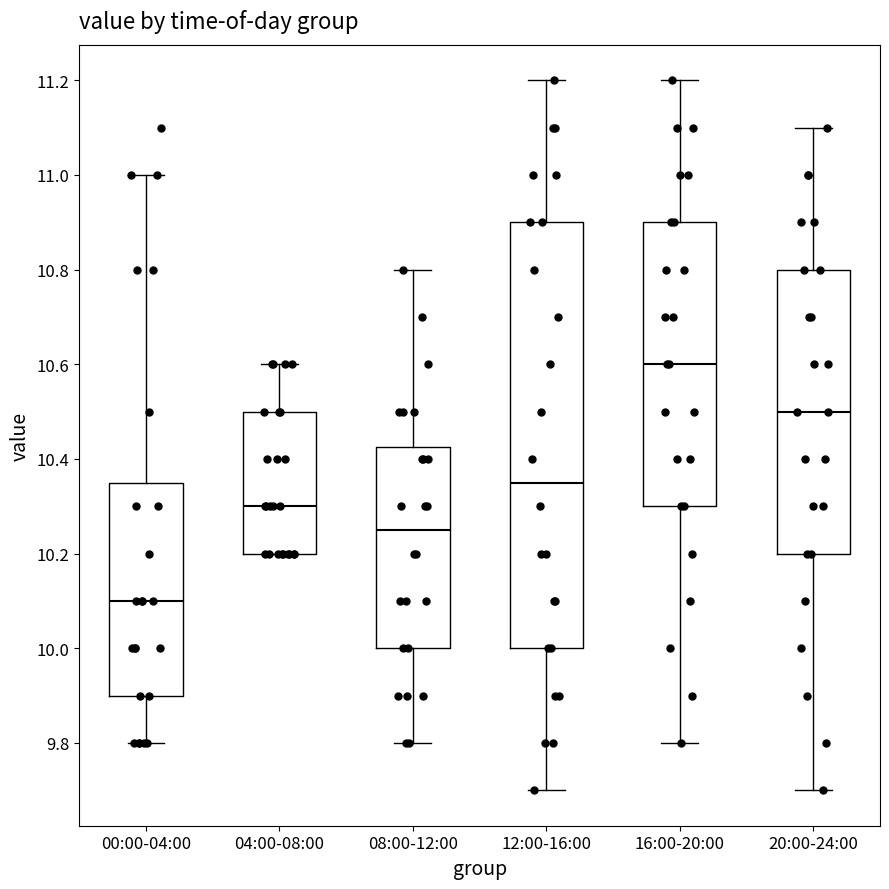

Where is the lower edge of the box for 04:00-08:00 on the y-axis? The values are not printed on the chart, so give them approximately, as read against the axis.

10.20